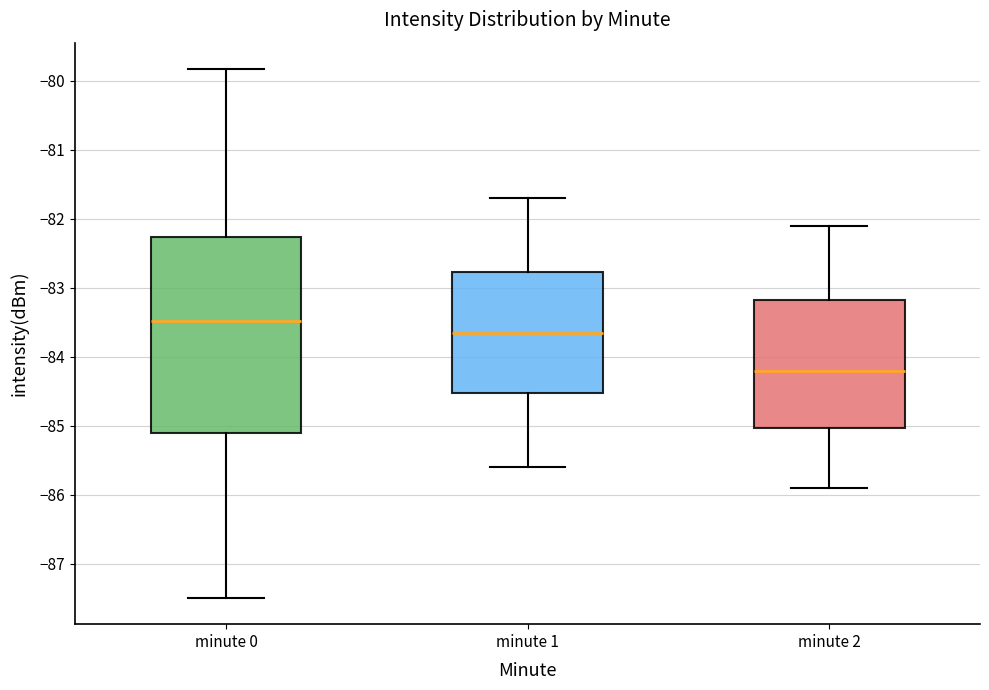

Which box's median line is the highest?

minute 0